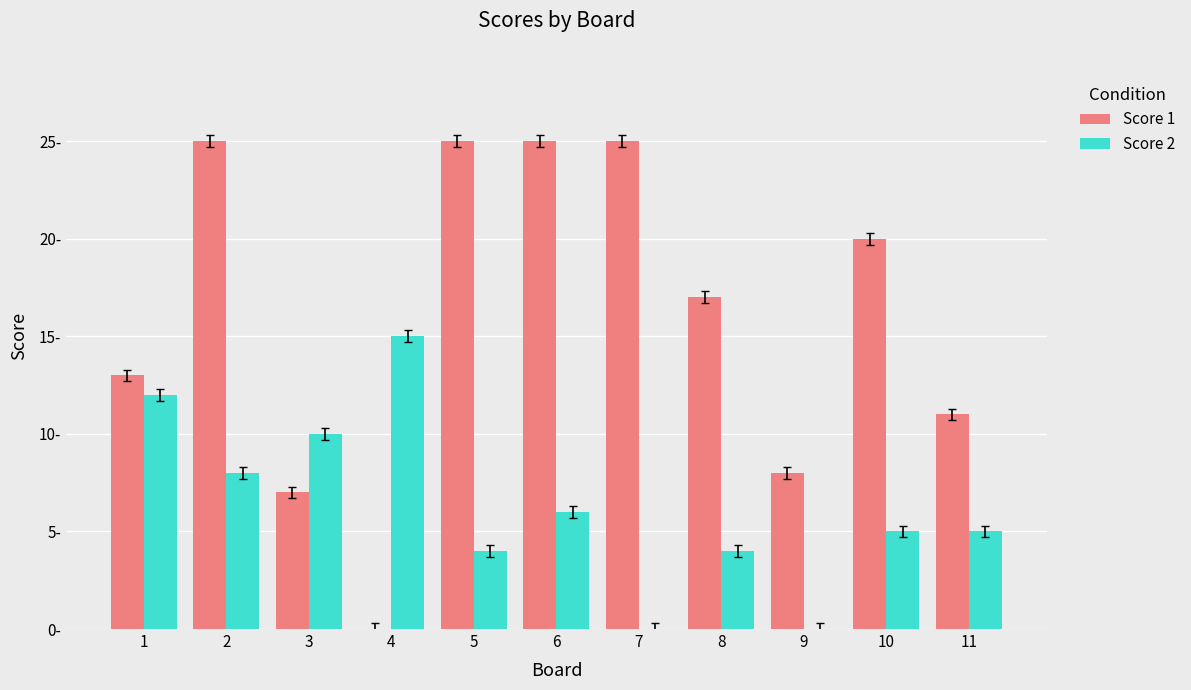

What is the difference between the maximum and minimum values in the Score 1 series?

25